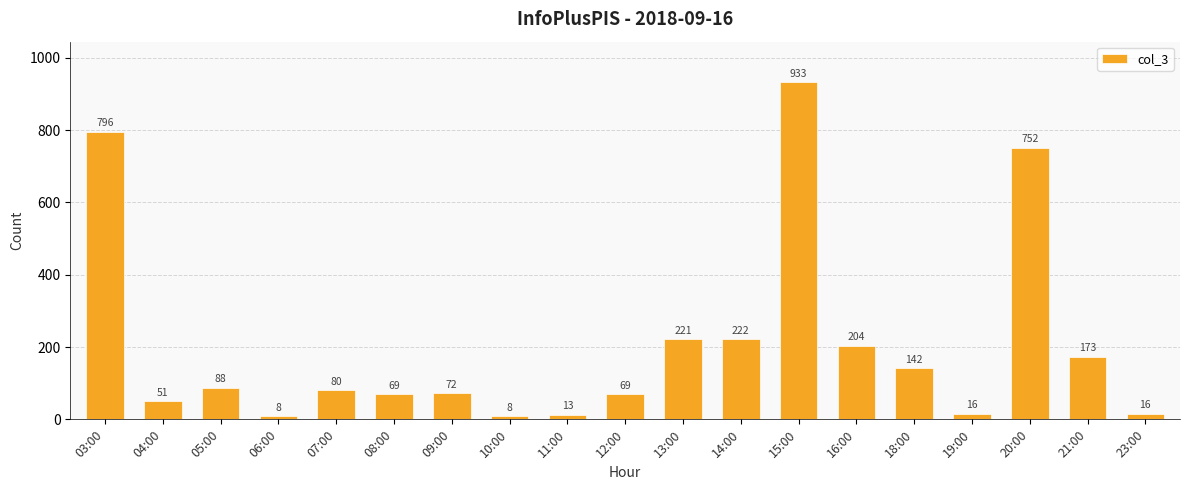

Does the chart contain stacked bars?

No